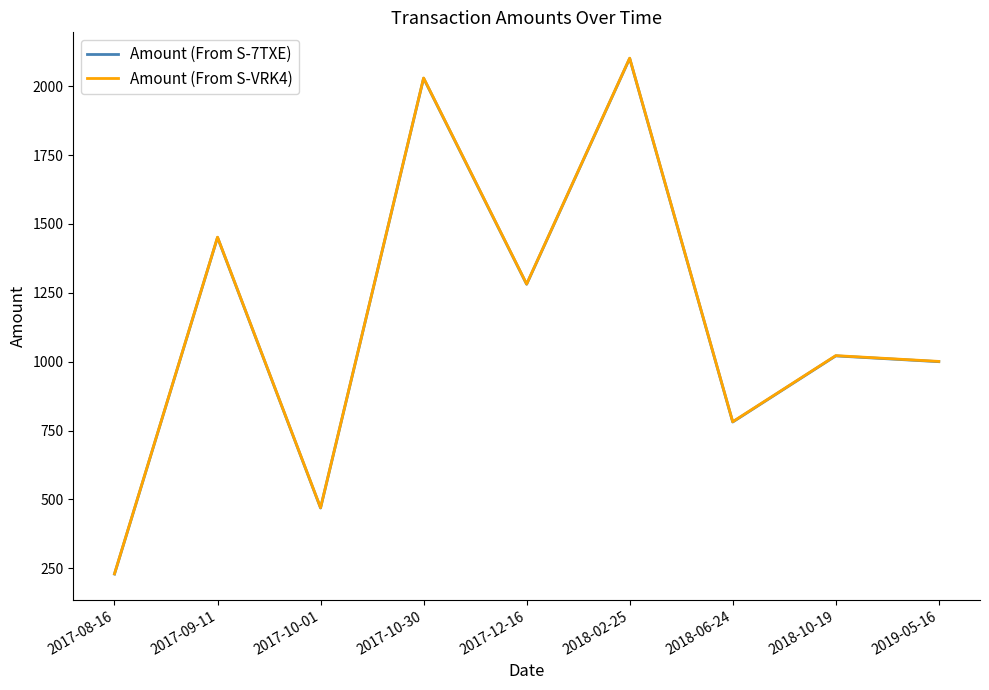

Rank the categories by Amount (From S-7TXE) value from highest to lowest.

2018-02-25, 2017-10-30, 2017-09-11, 2017-12-16, 2018-10-19, 2019-05-16, 2018-06-24, 2017-10-01, 2017-08-16